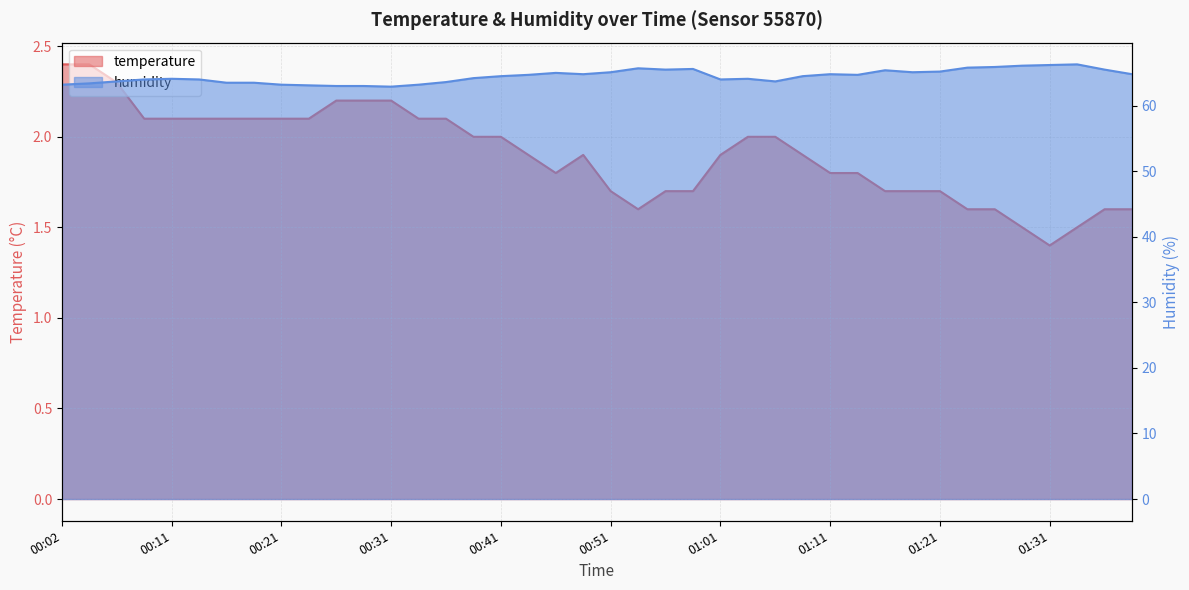

What is the total value across all series at 00:04?

65.8